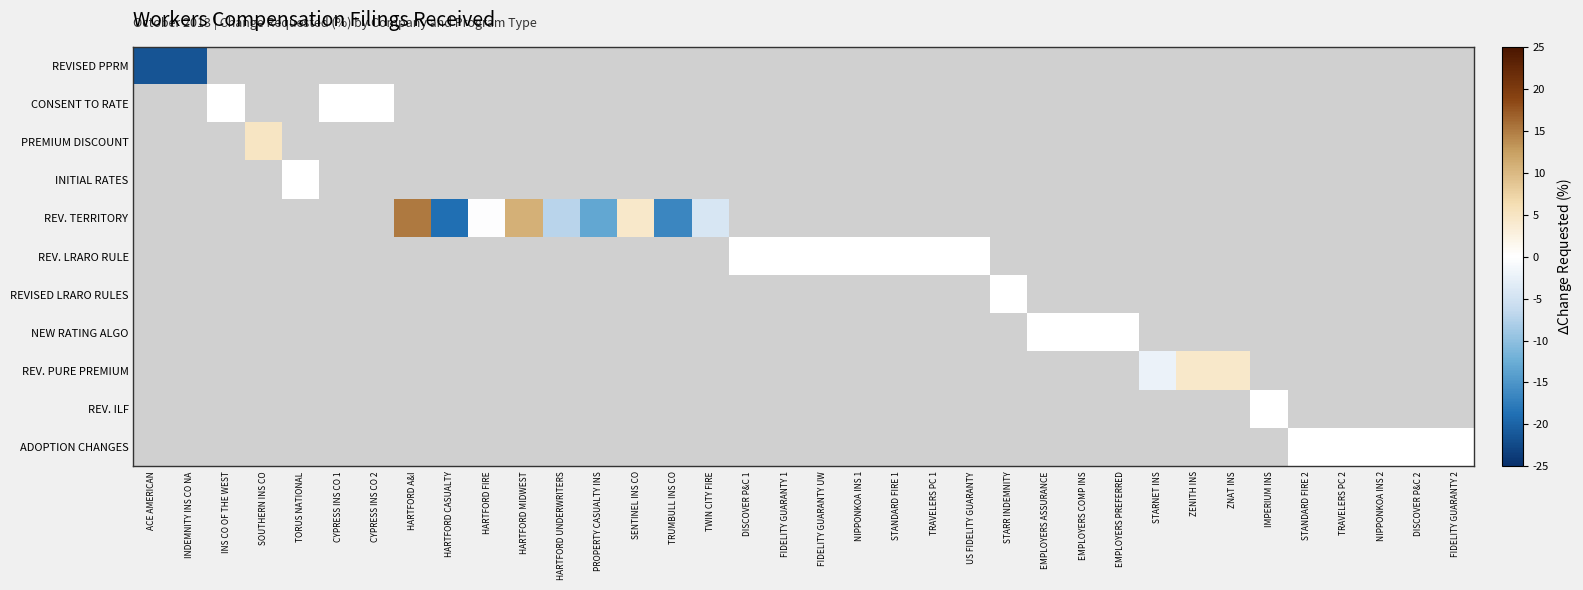

At how many categories does at least one series exceed -12?

31